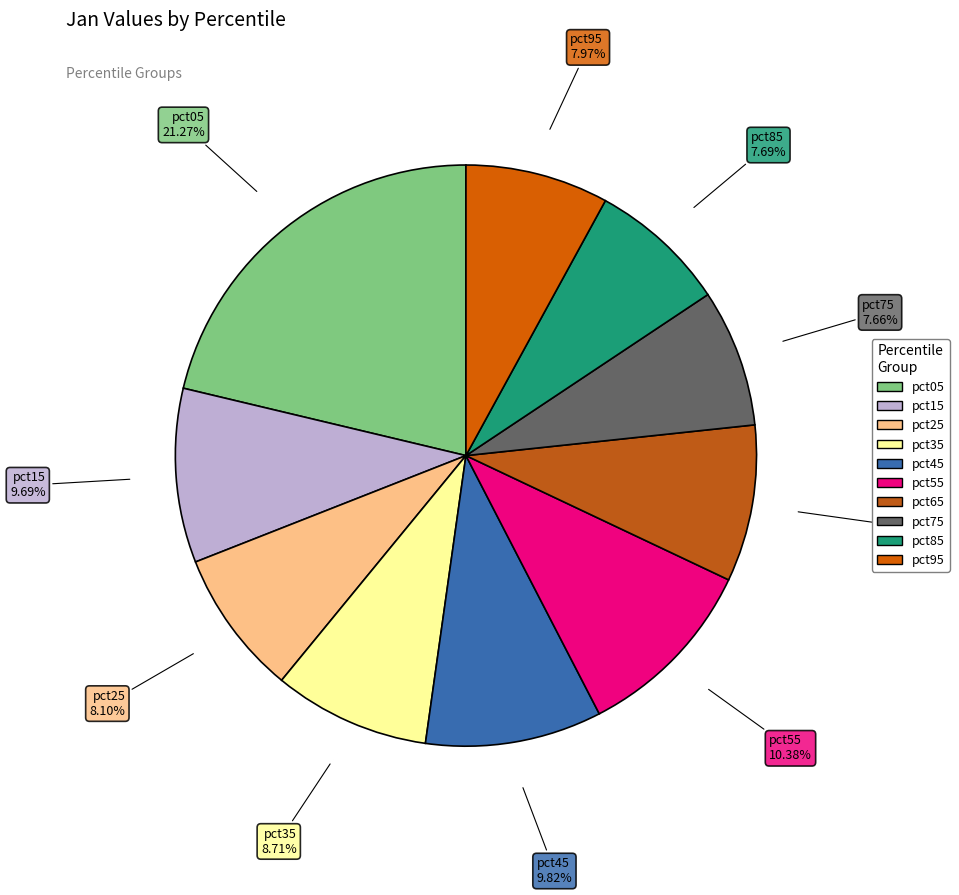

To the nearest percent, what portion does pct05 represent?

21%